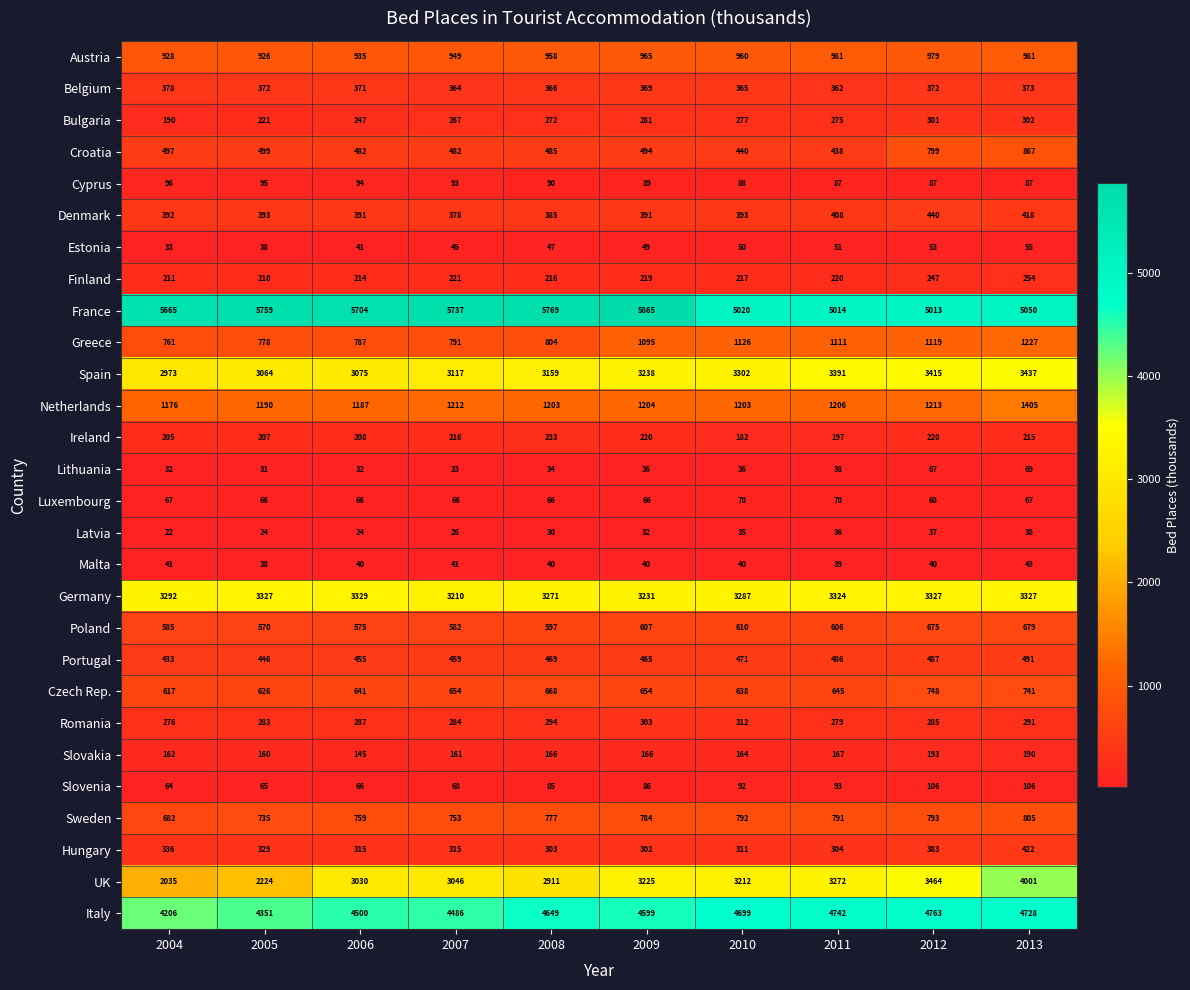

What is the difference between the Denmark values at 2007 and 2009?

13